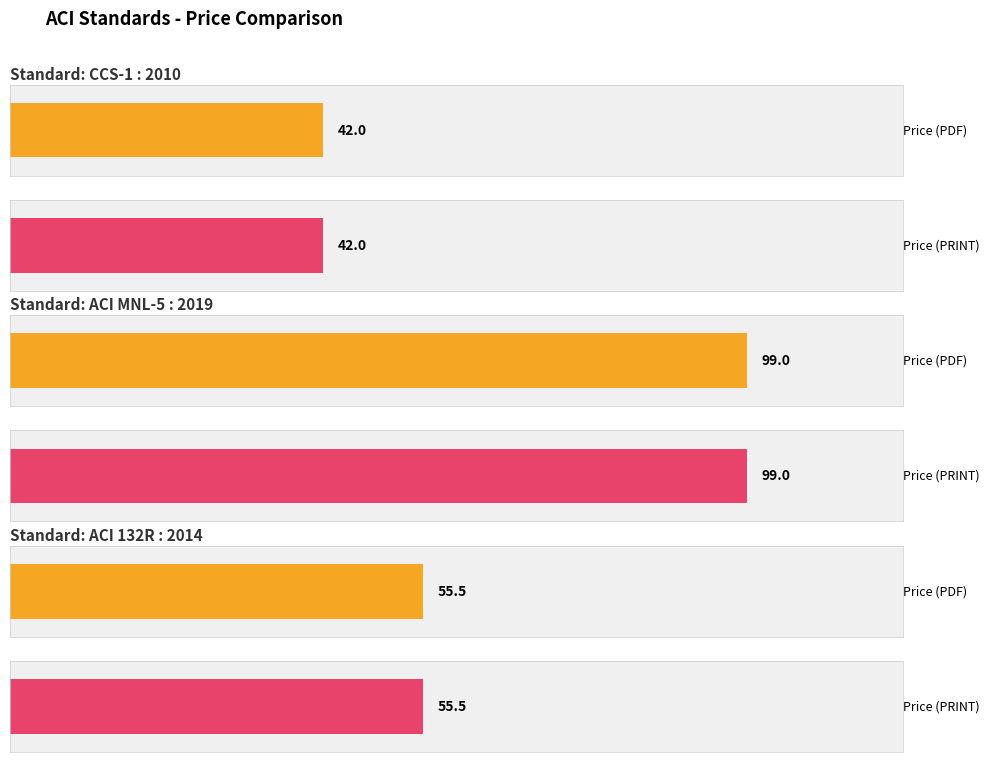

What is the maximum value shown in the chart?

99.0